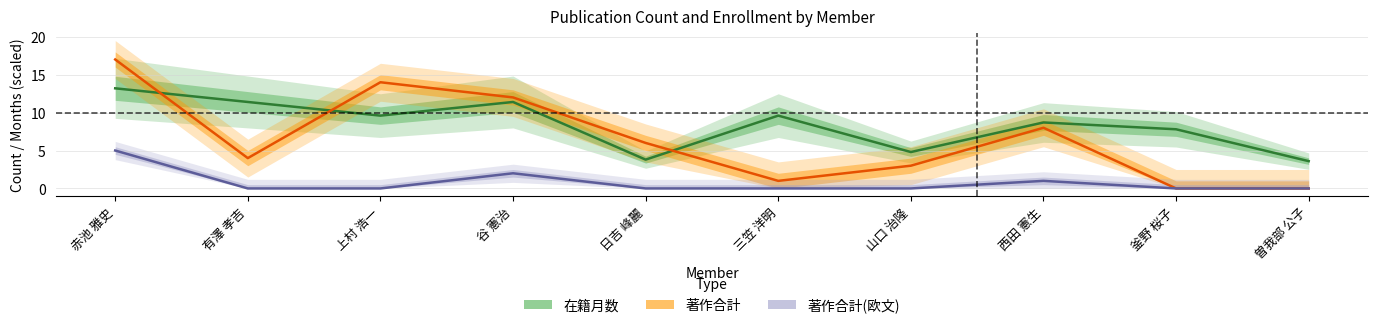

What is the difference between the highest and lowest values at 三笠 洋明?

9.6